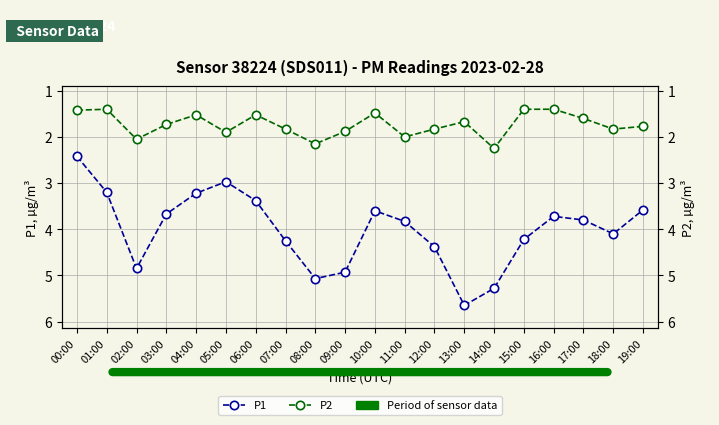

What are all the series names shown in the legend?

P1, P2